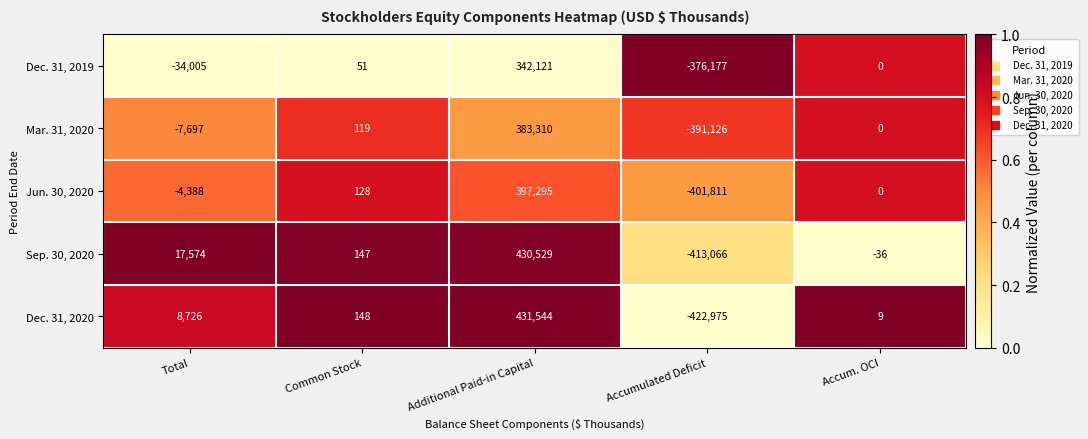

Which series has the largest total across all categories?

Sep. 30, 2020